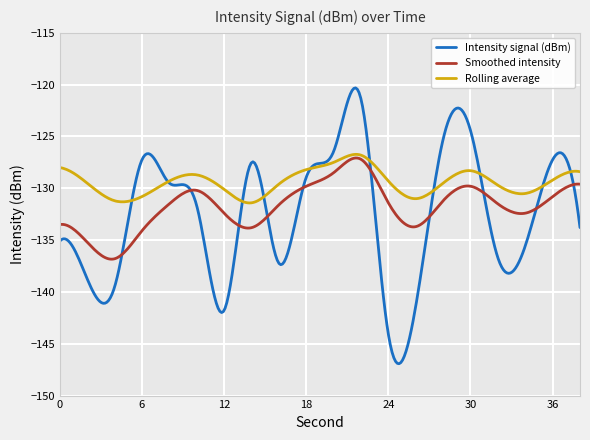

What is the lowest value of the Smoothed intensity series?

-136.8